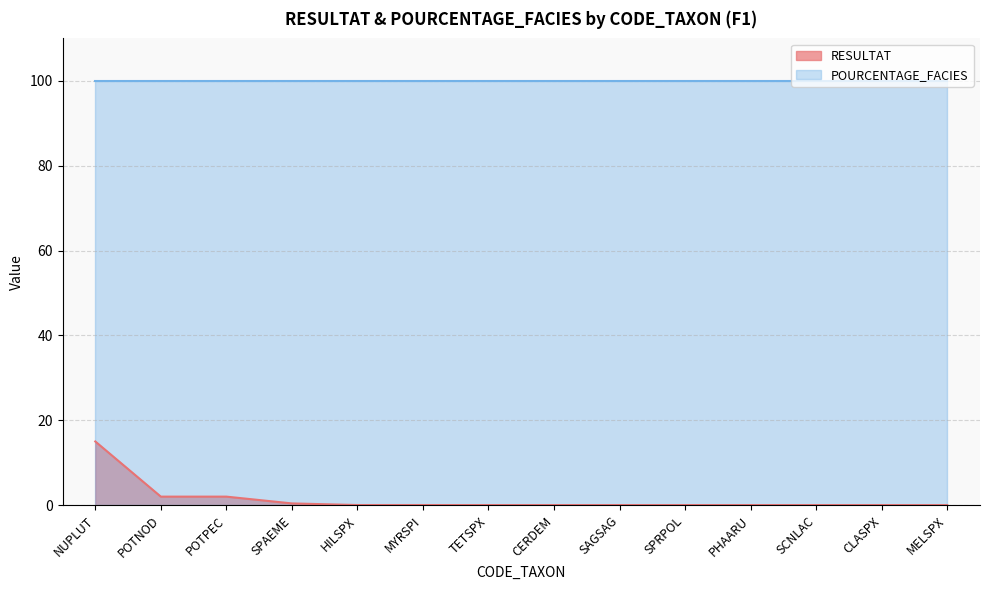

Does the chart have visible grid lines?

Yes